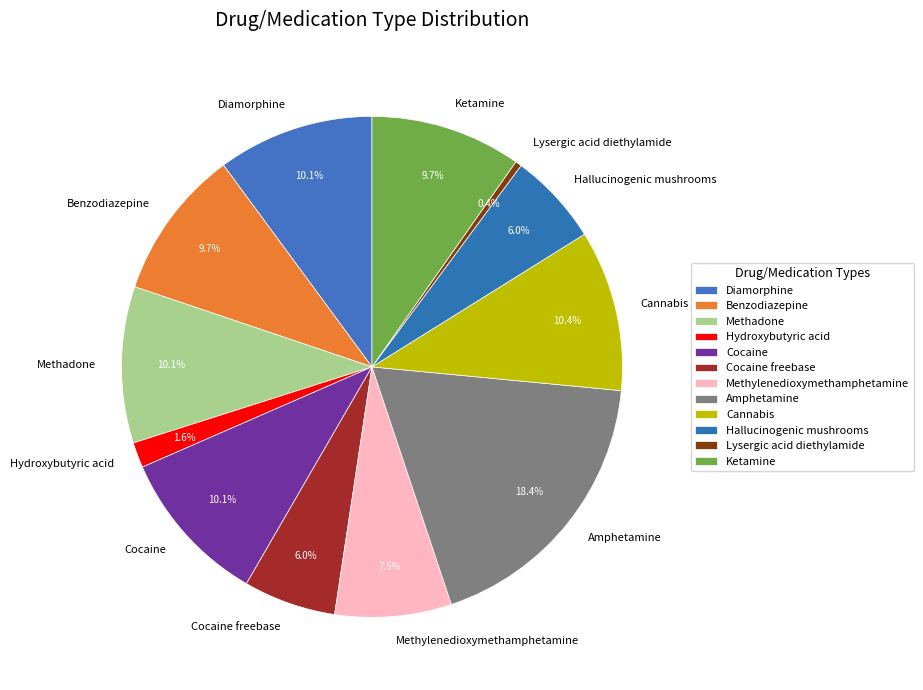

True or false: Ketamine accounts for 10% of the total.

True